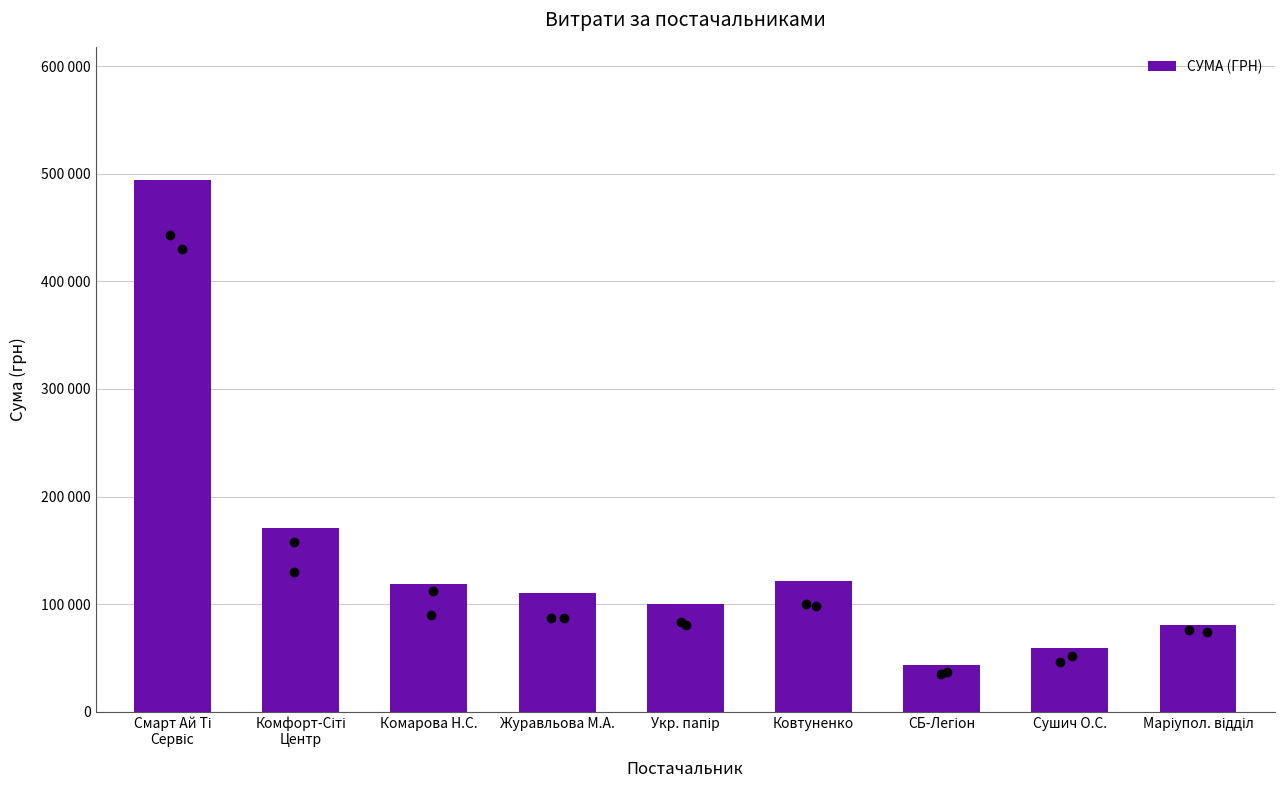

Does the chart contain any negative values?

No